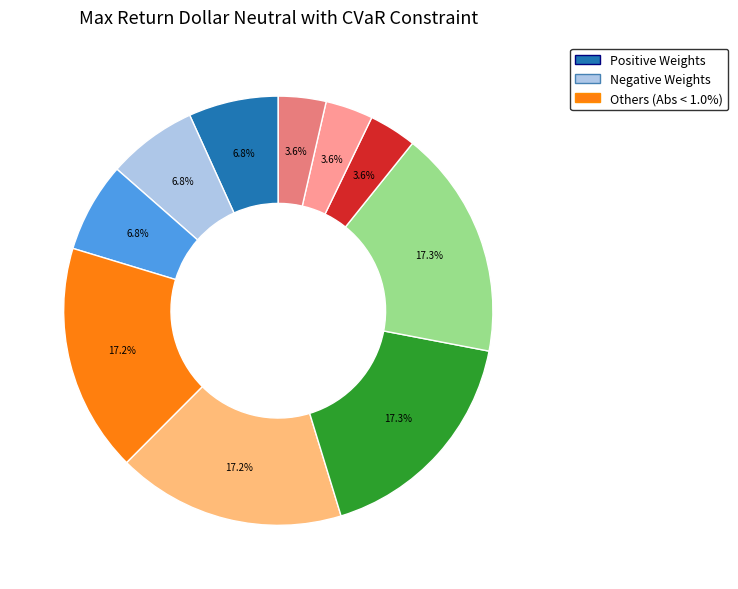

Is there a majority slice in this chart?

No